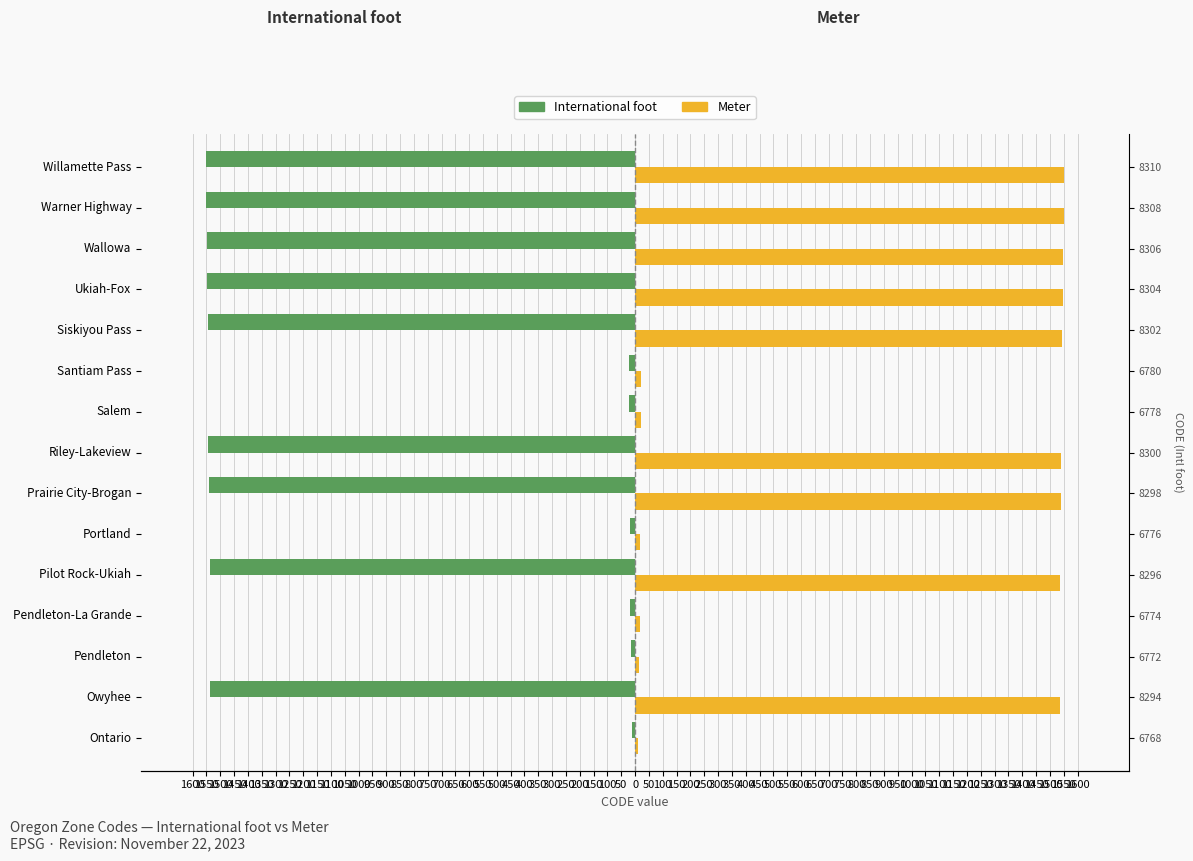

What are all the series names shown in the legend?

International foot, Meter